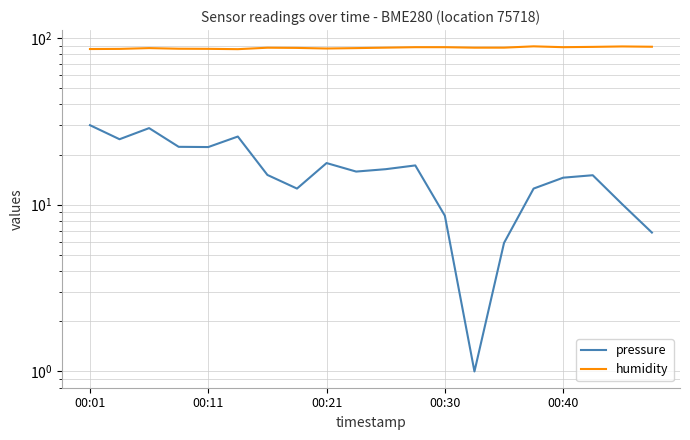

The humidity series shows 28.2 at 10. True or false?

False